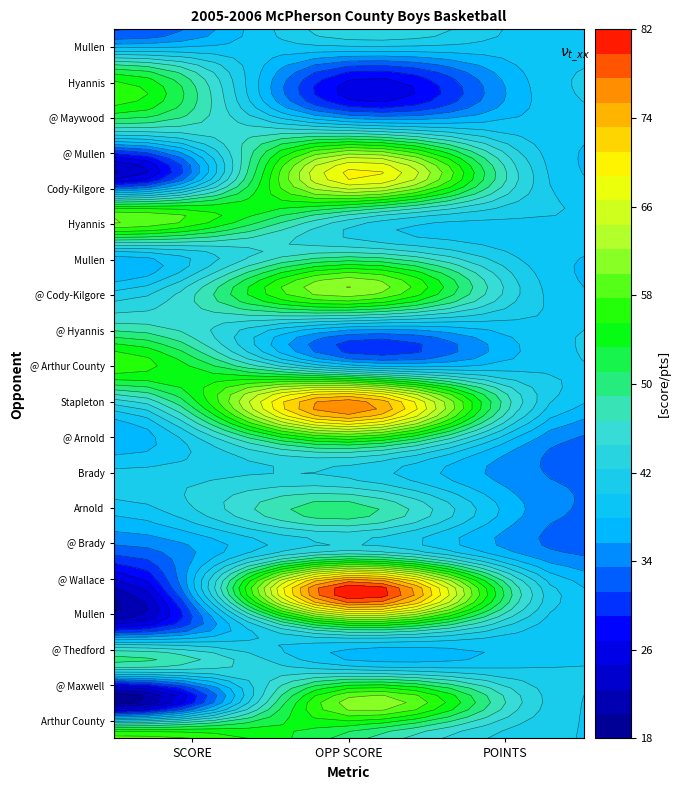

At how many categories does at least one series exceed 23?

3